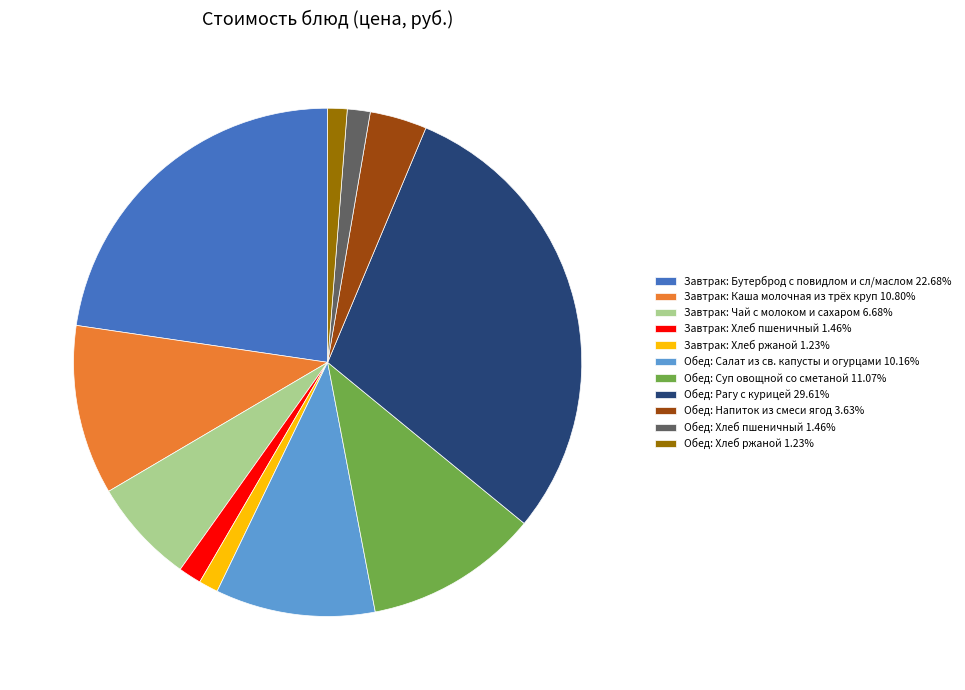

Is it true that Завтрак: Хлеб пшеничный is 16% of the pie?

False